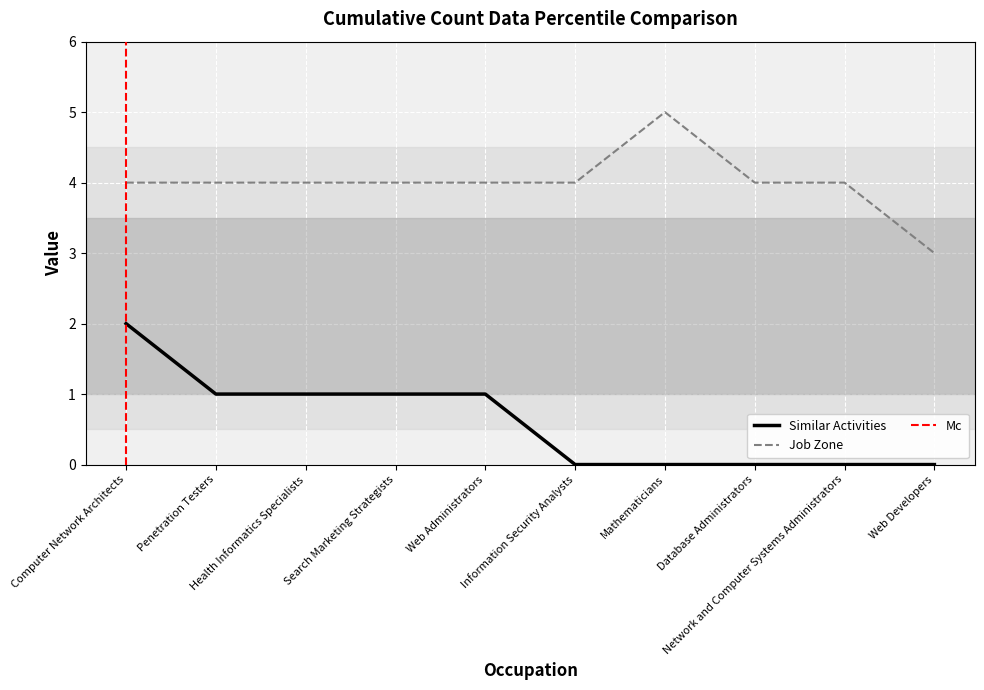

What is the maximum value for Job Zone?

5